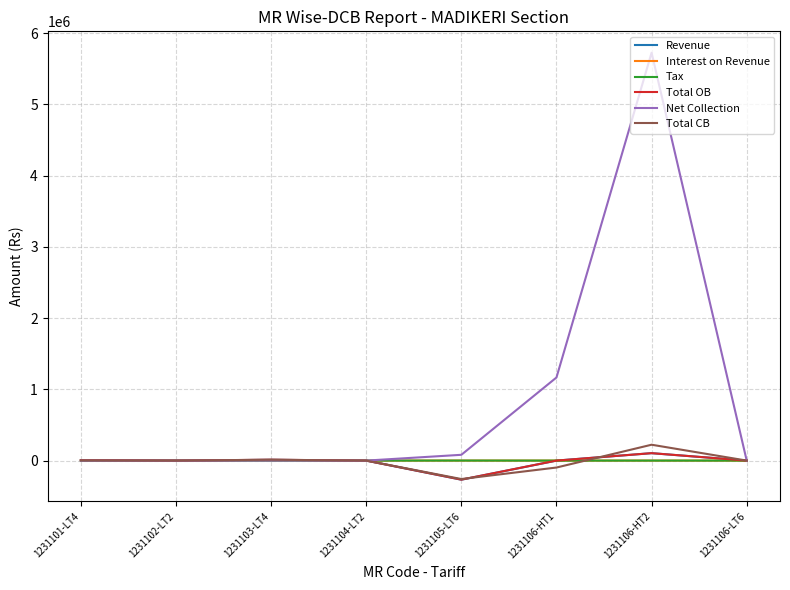

The value of Net Collection at 1231103-LT4 is -2835904.9. True or false?

False